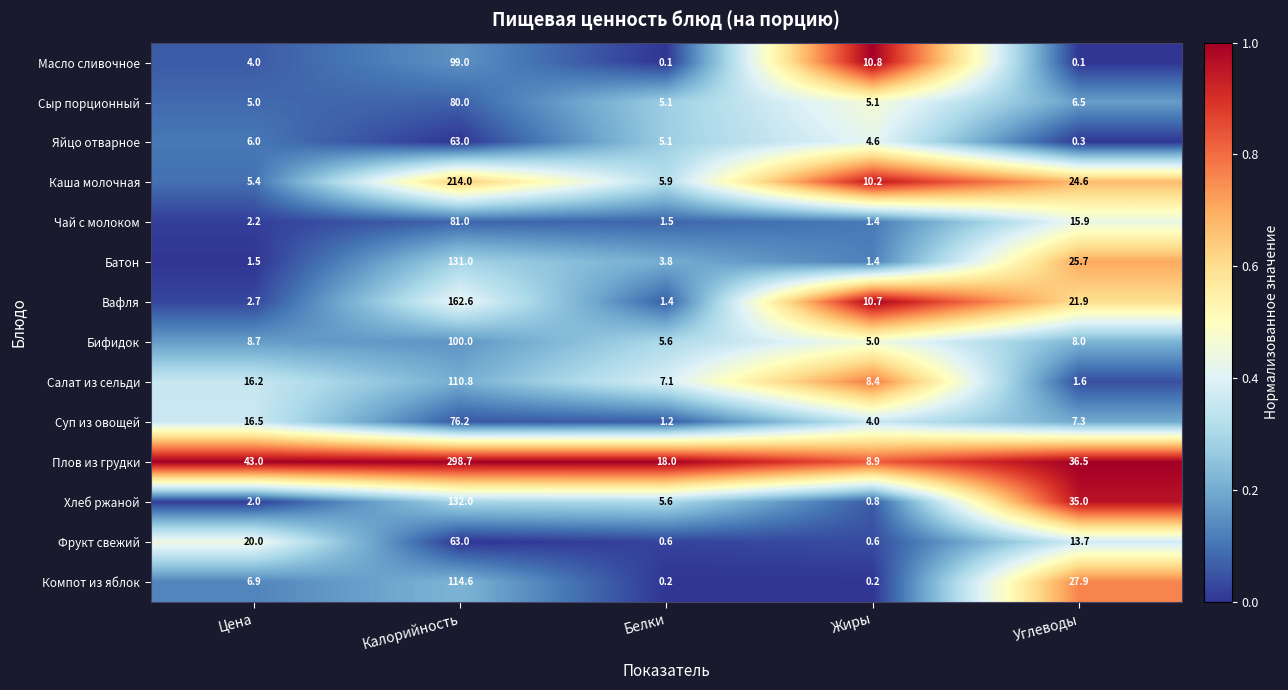

What is the lowest value of the Бифидок series?

5.0